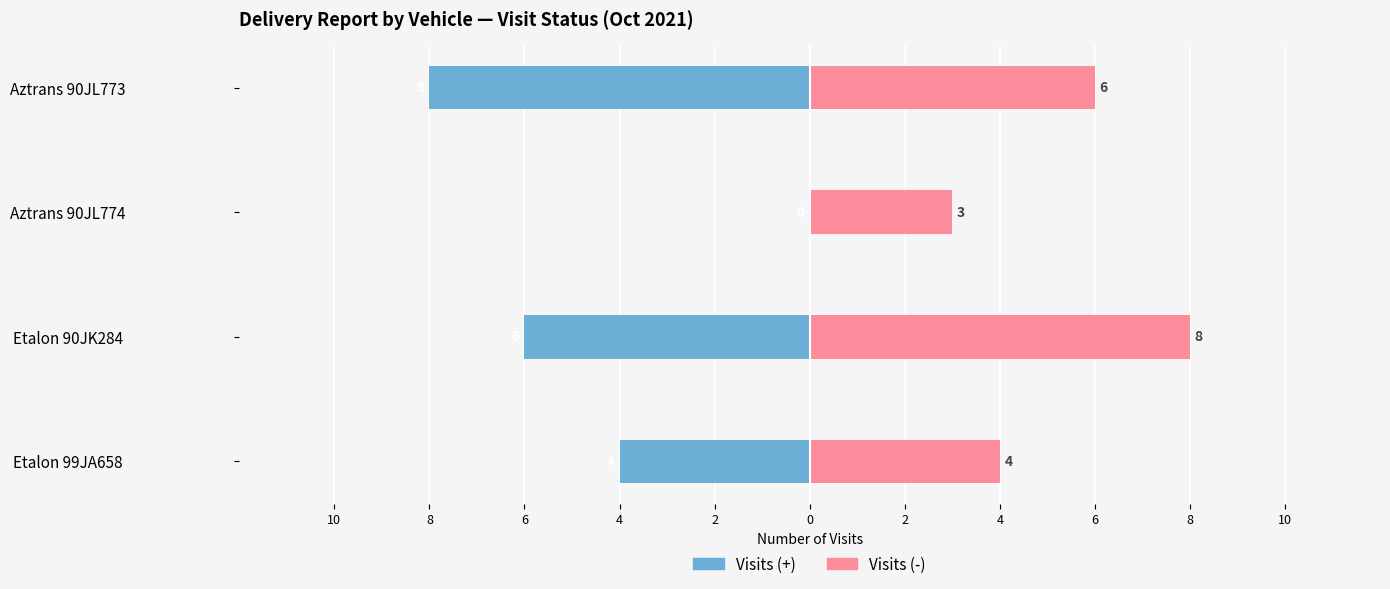

How many bars are there in each group?

2